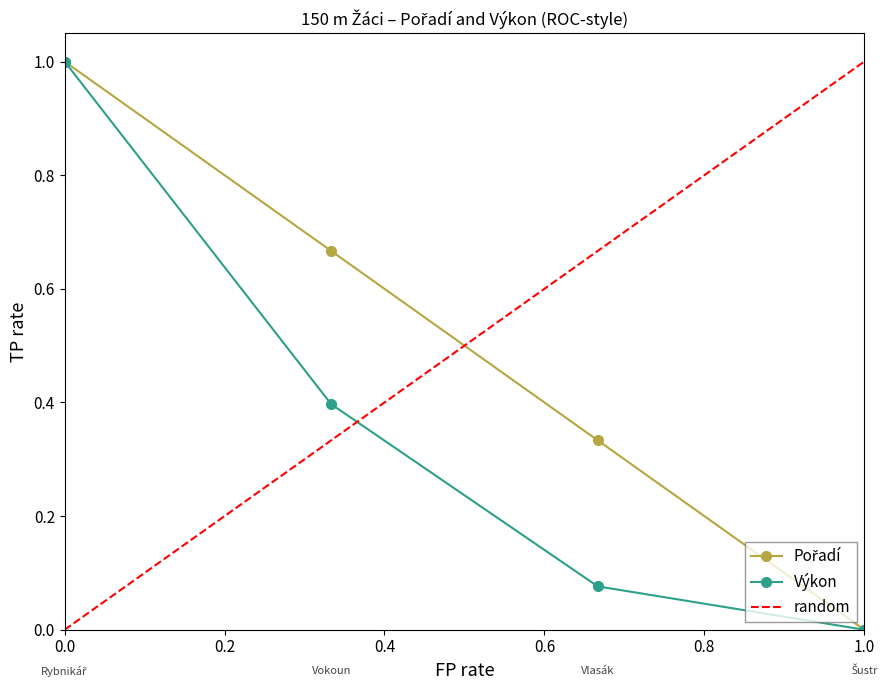

Is it true that Výkon equals 0.5 at 0.0?

False